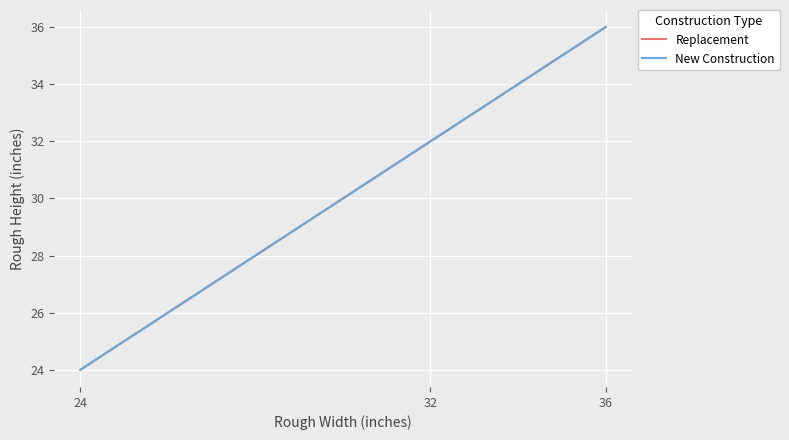

List the labels in order of Replacement value, largest first.

36, 32, 24